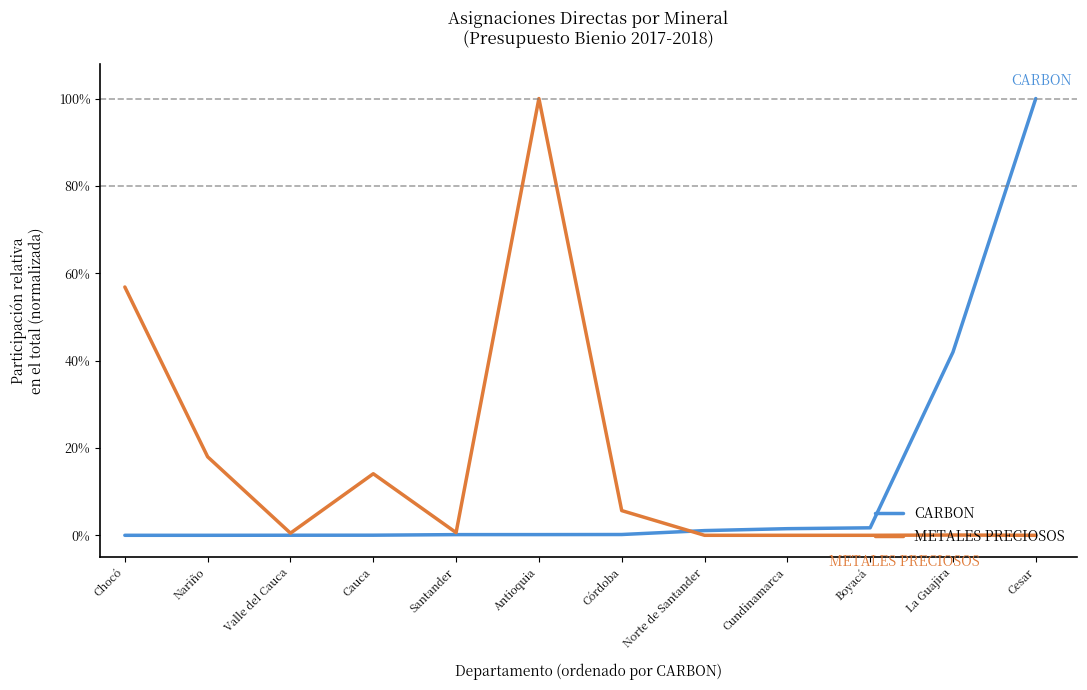

Which series has the largest total across all categories?

METALES PRECIOSOS